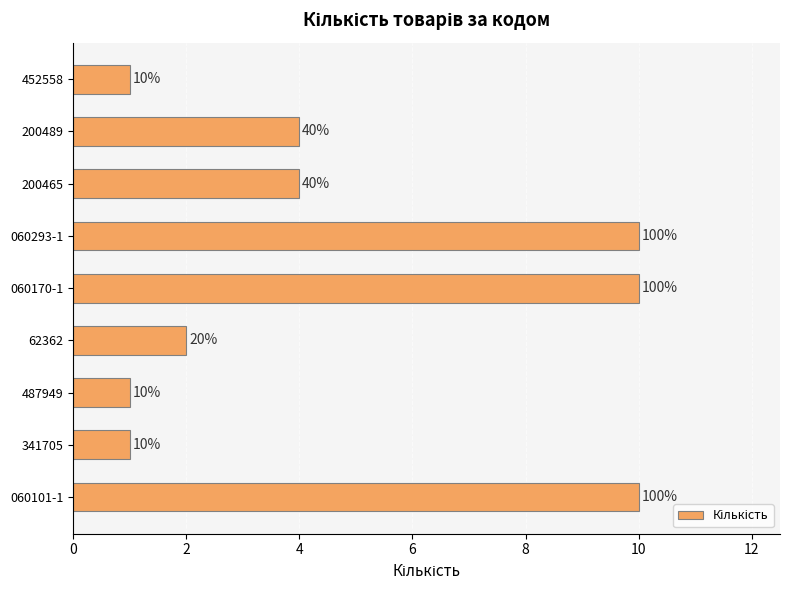

Does the chart contain stacked bars?

No